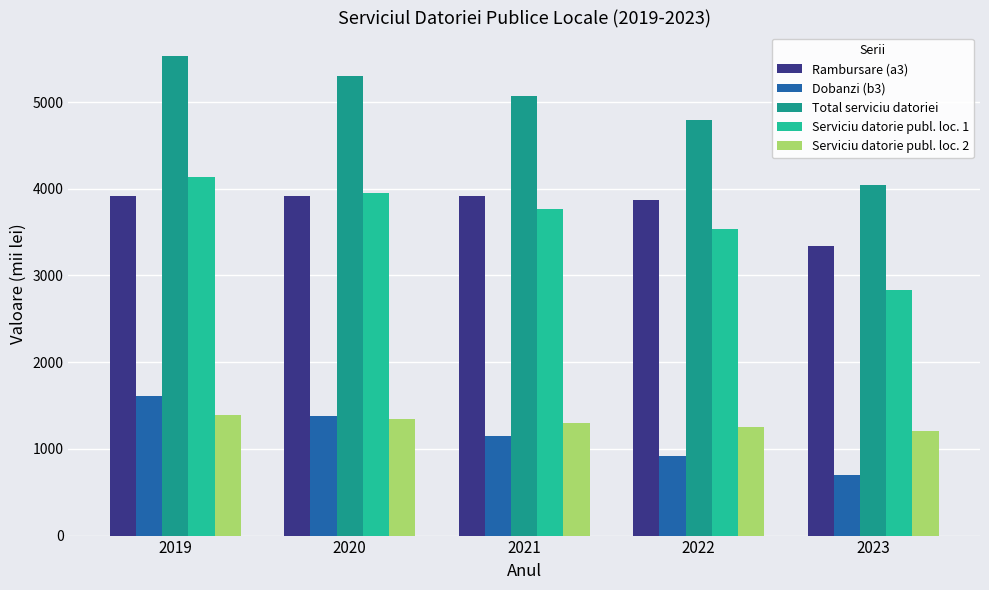

Between 2019 and 2022, which series saw the biggest shift?

Total serviciu datoriei